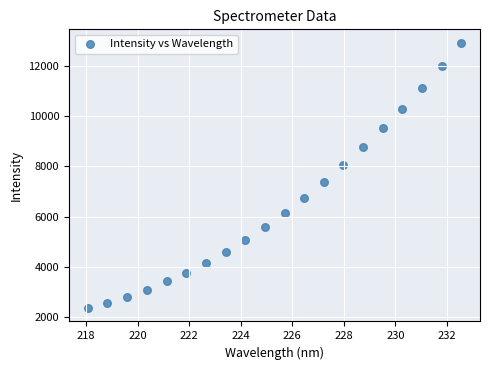

What Y value in the scatter plot is closest to 7644?

7378.0